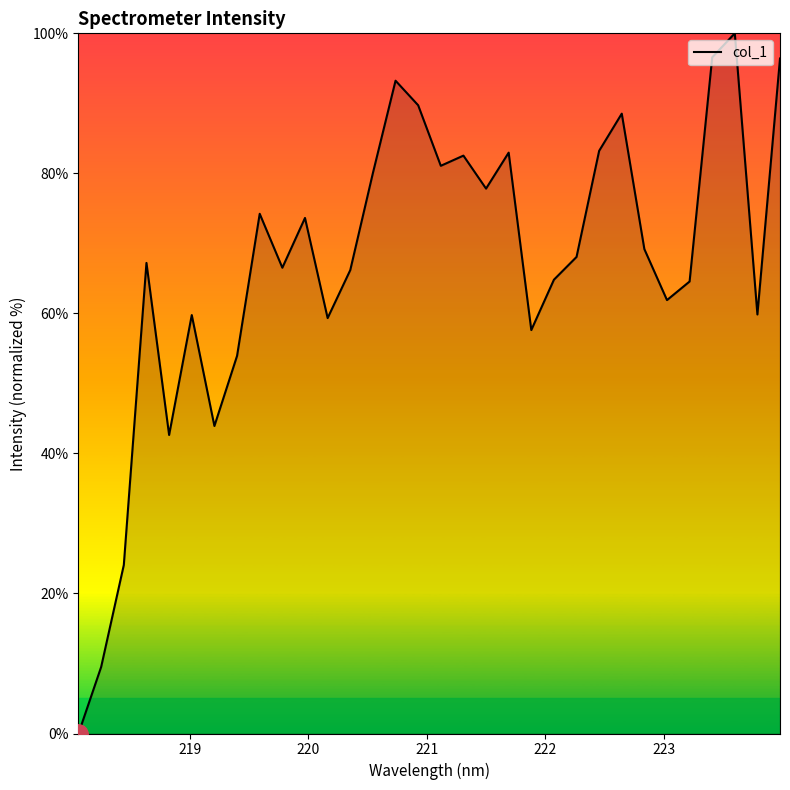

What is the maximum value shown in the chart?

100.0